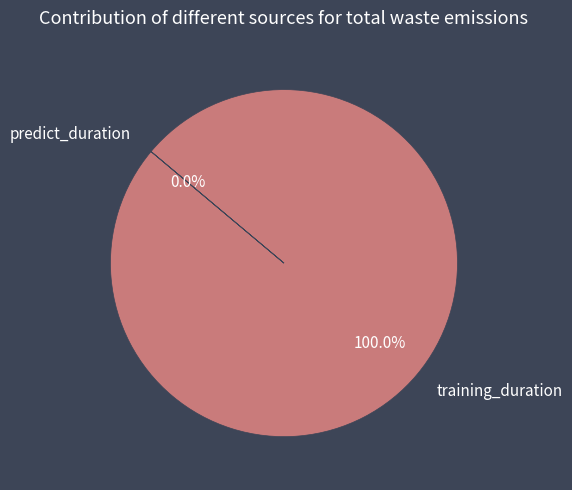

What is the smallest slice in the pie chart?

predict_duration